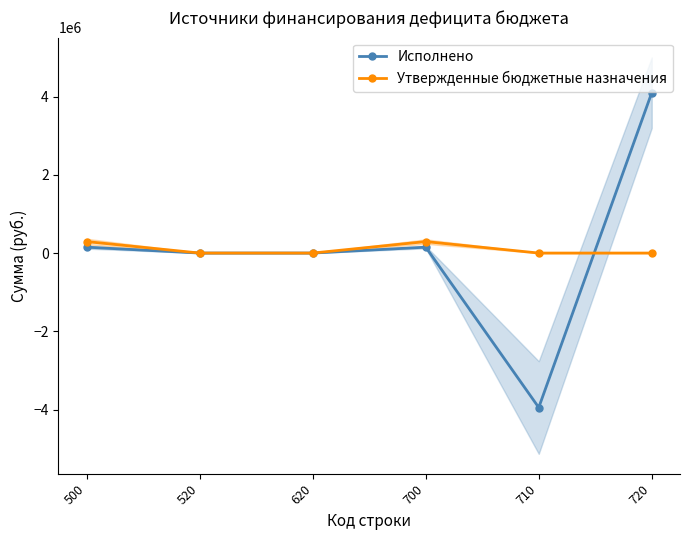

The value of Утвержденные бюджетные назначения at 710 is 169399.8. True or false?

False